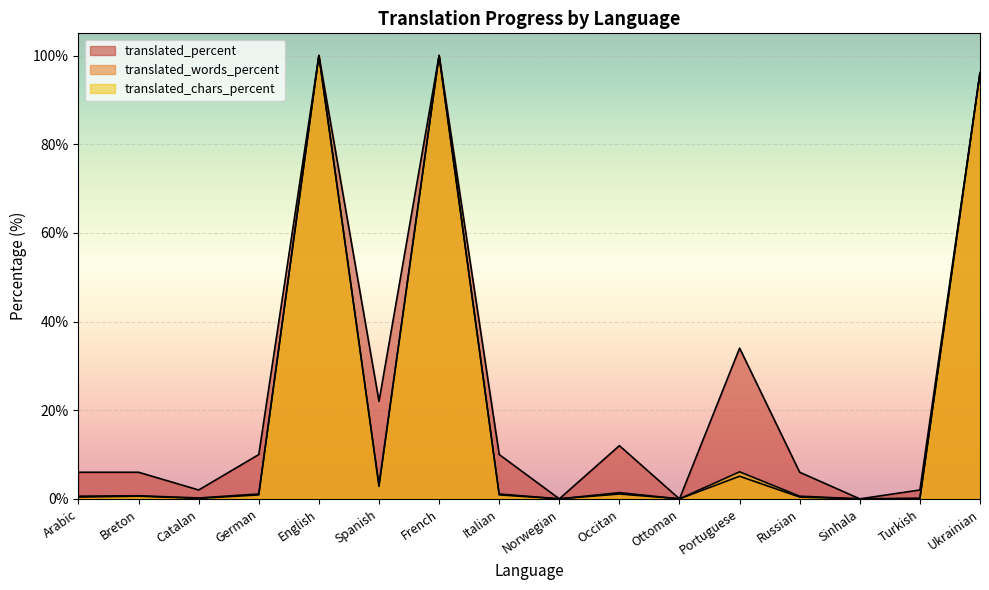

Where is translated_chars_percent nearest to the value 50?

Portuguese